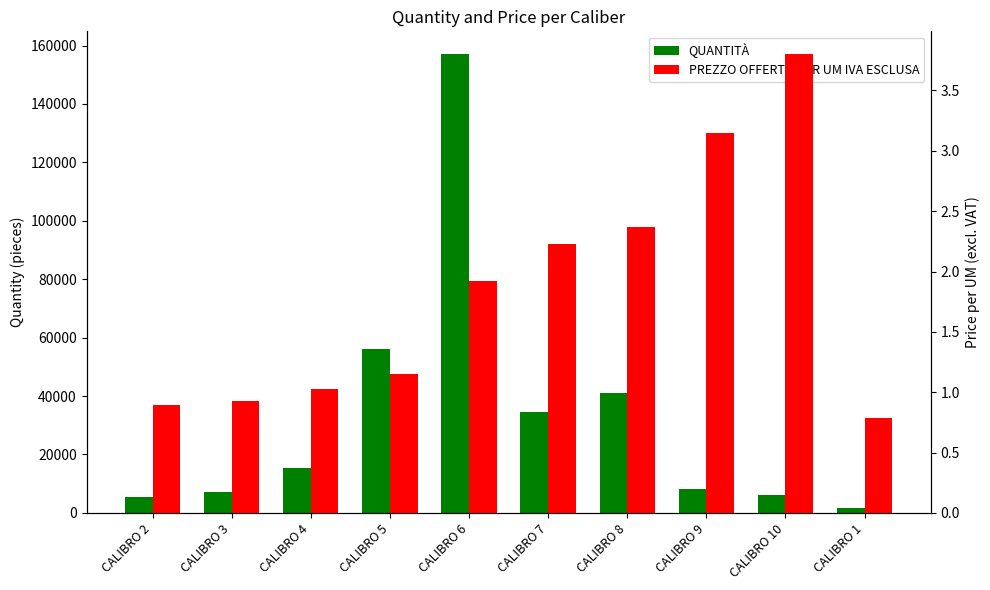

At which category is the sum across all series the highest?

CALIBRO 6